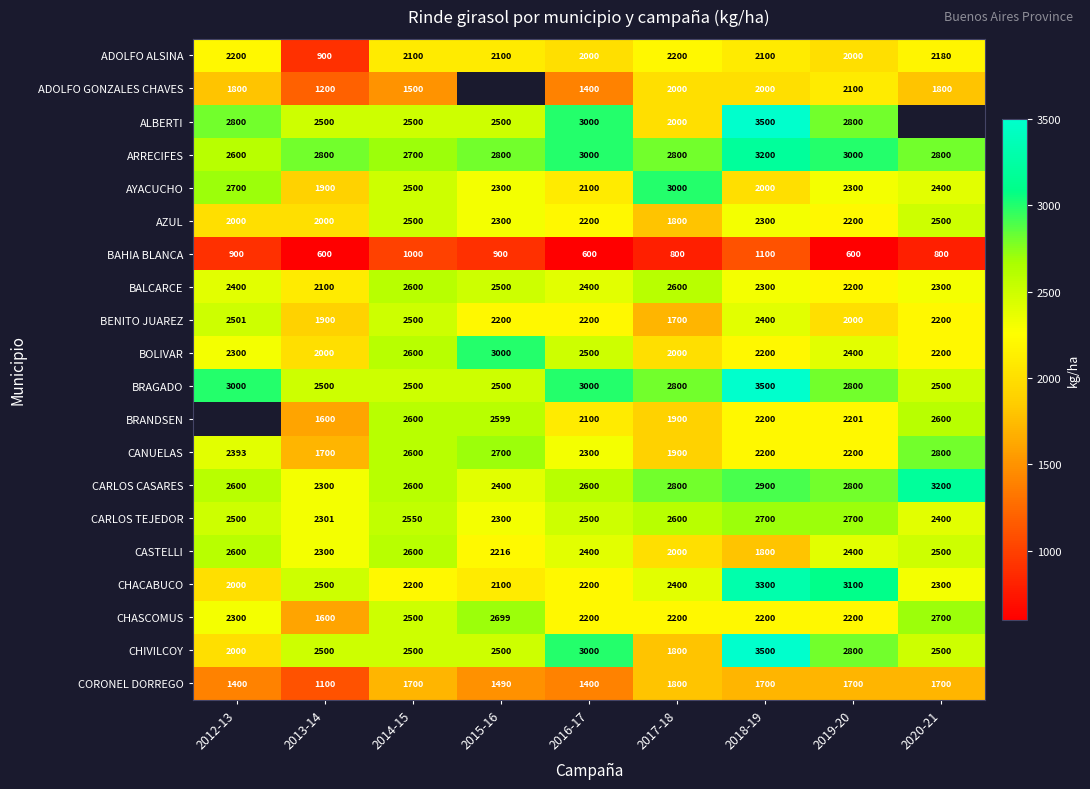

Count the CARLOS CASARES values in the range 2600 to 2800.

5